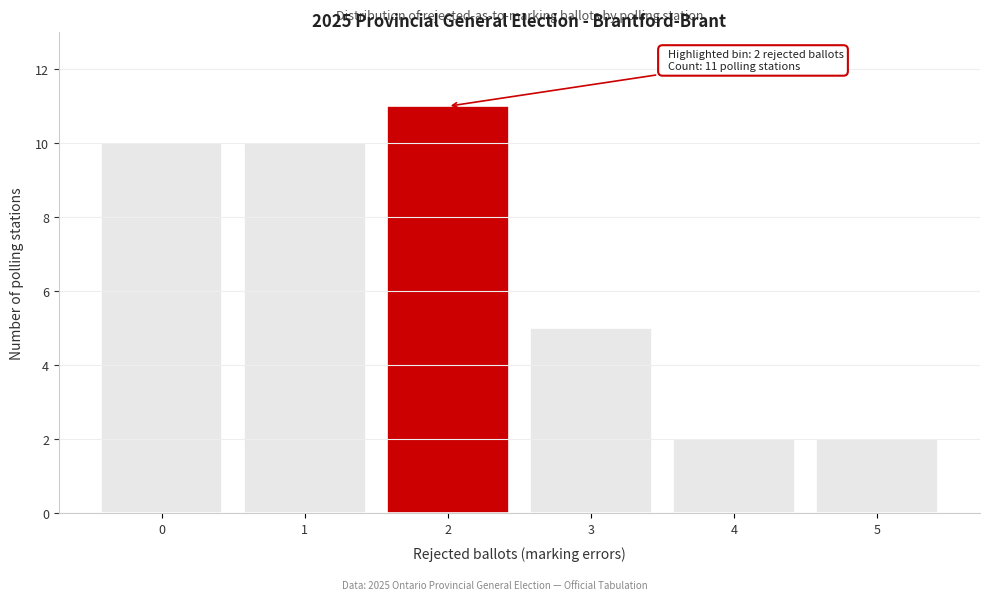

Which range on the x-axis has the tallest bar?

1.5 to 2.5